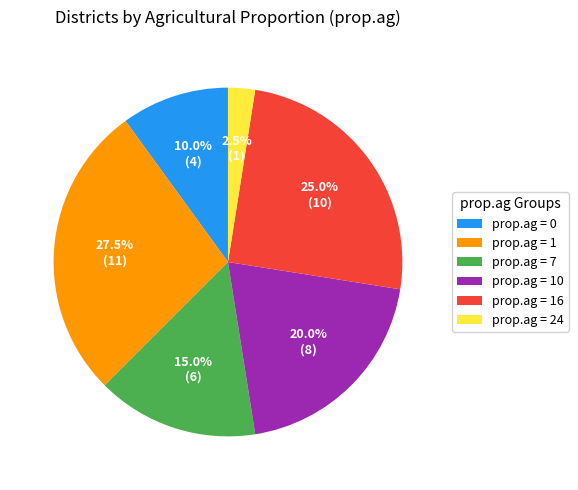

Count the number of slices in the pie.

6